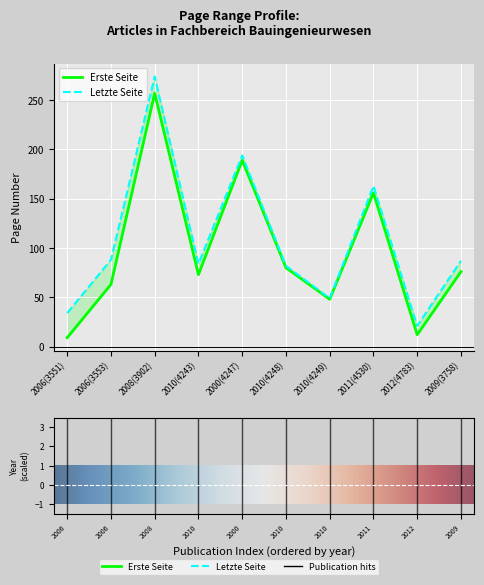

Which series has the largest total across all categories?

Letzte Seite